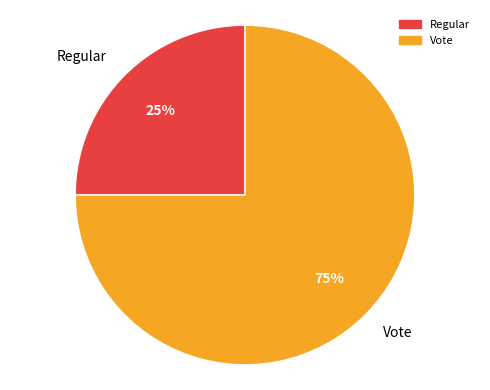

Rank the categories by value from highest to lowest.

Vote, Regular